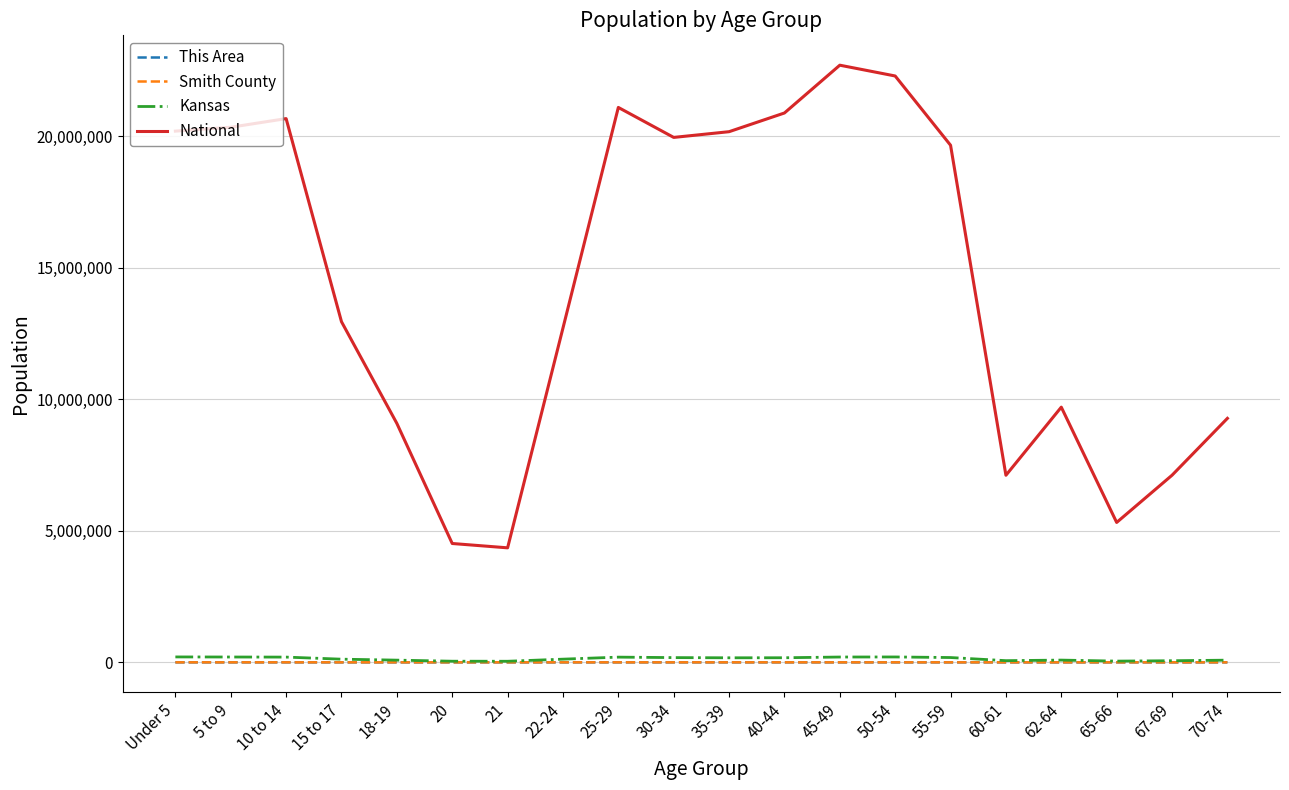

Does the chart display data point markers on the line(s)?

No